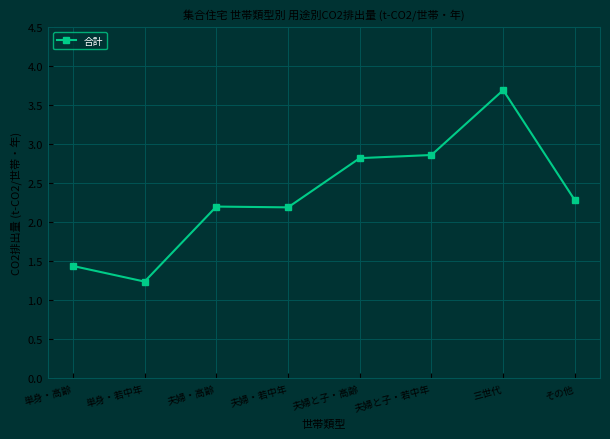

What is the average value?

2.3